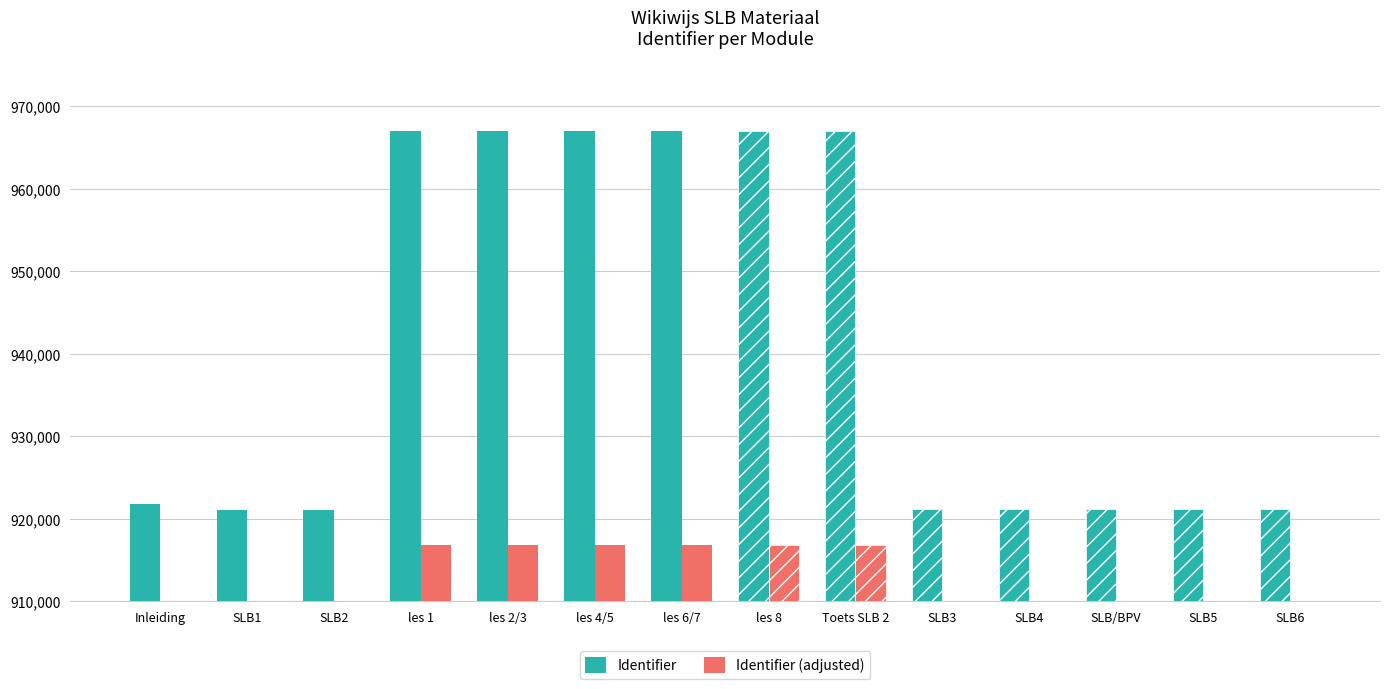

Which series changed the most between les 2/3 and les 6/7?

Identifier